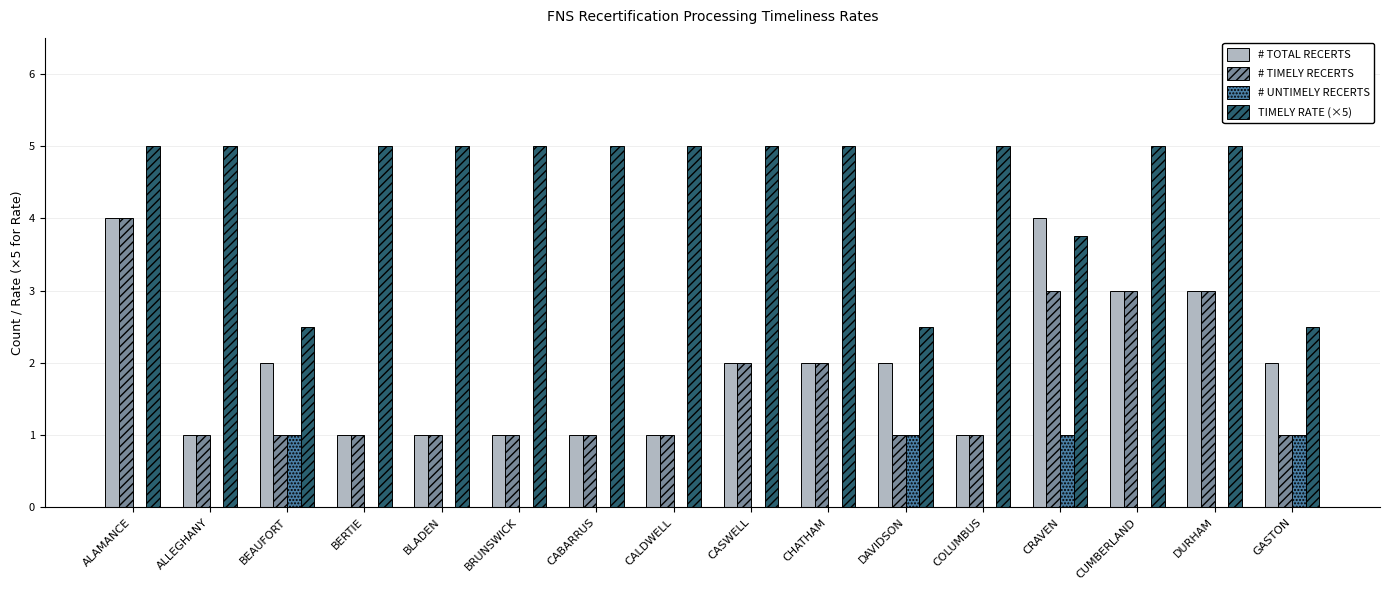

True or false: # TOTAL RECERTS has a value of 2.0 at CHATHAM.

True